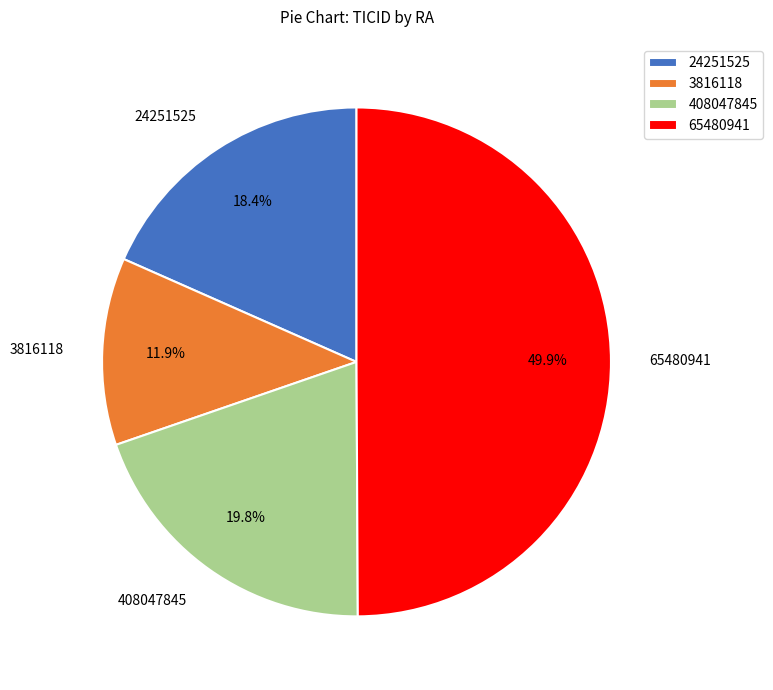

Approximately how many times larger is the value at 3816118 compared to 408047845?

0.6